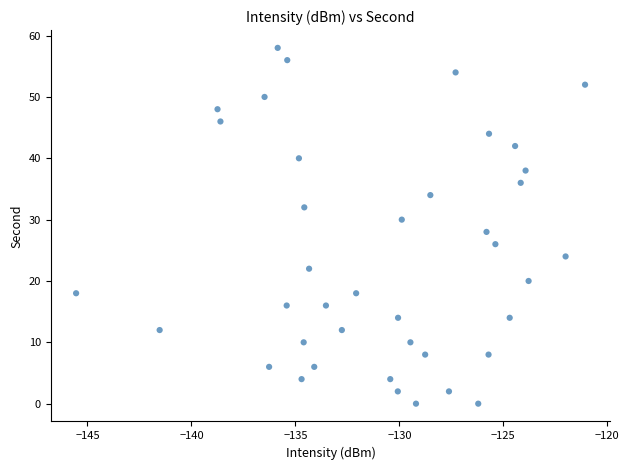

What is the range of Y values (max minus min)?

58